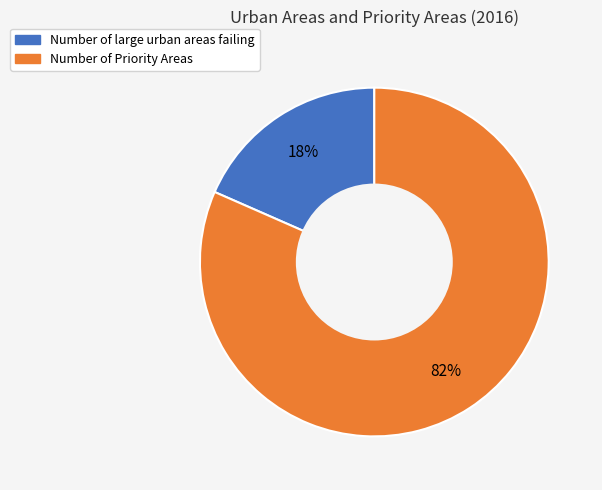

Which slice is the smallest?

Number of large urban areas failing